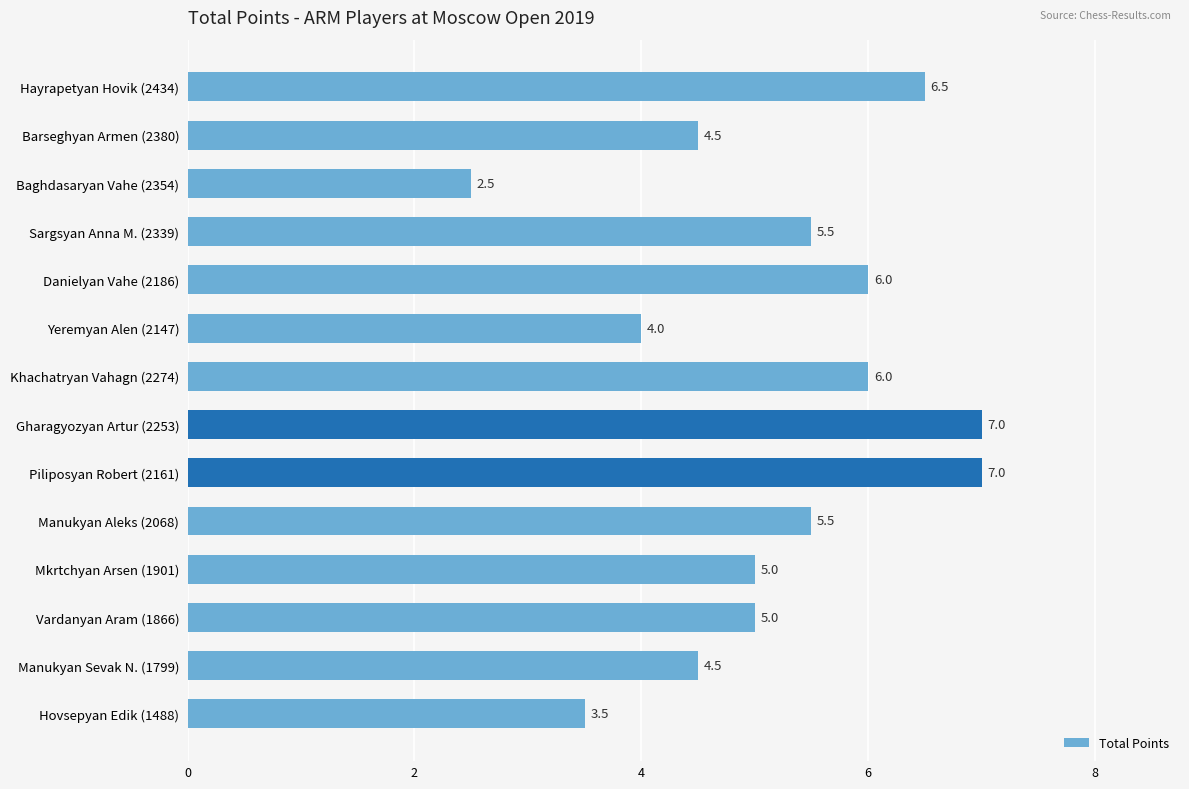

How many data points does each series have?

14